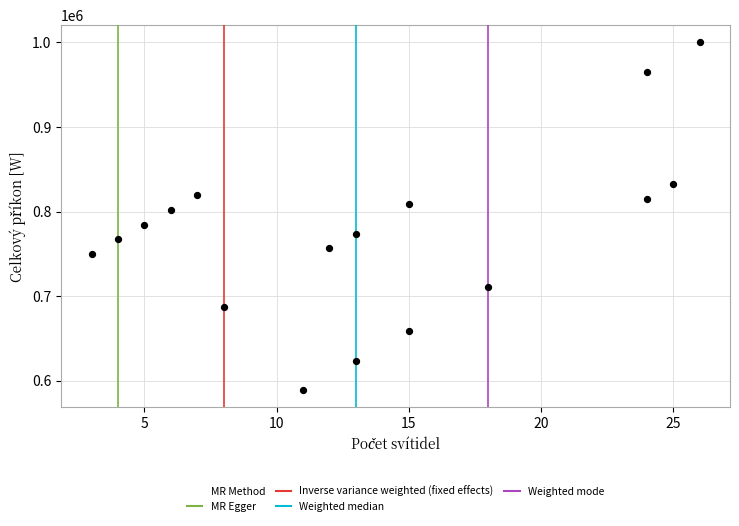

What is the range of X values (max minus min)?

23